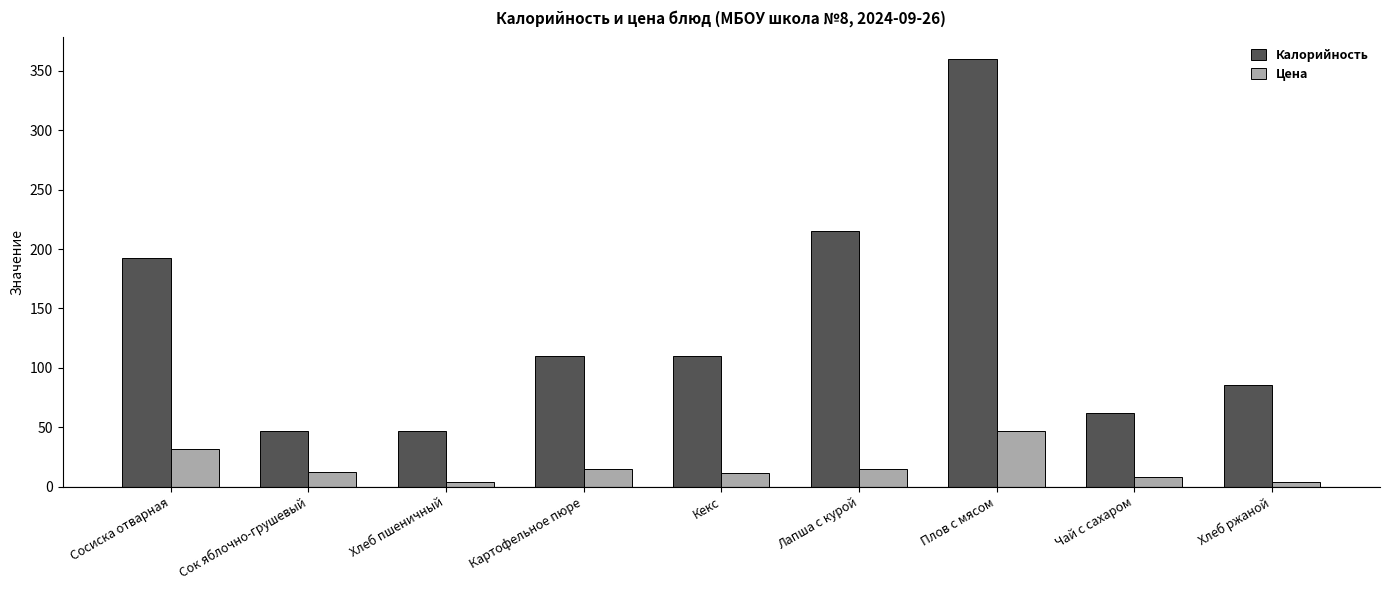

Which series has the widest spread of values?

Калорийность